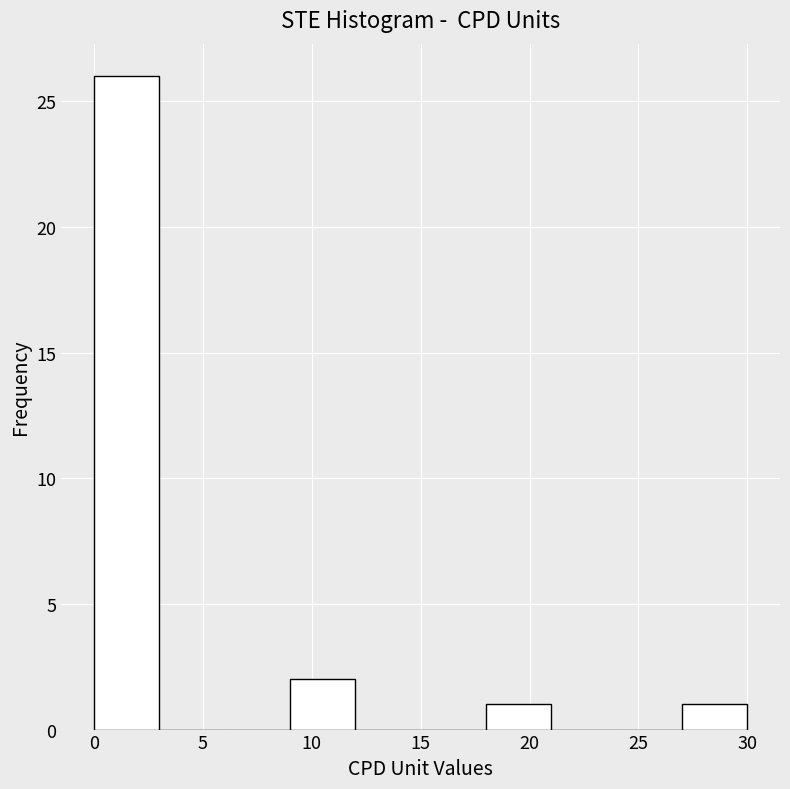

Reading left to right, transcribe this chart: for each bar, give the range it covers on the x-axis and its height. The values are not printed on the chart, so give them approximately, as read against the axis.

0 to 3: 26
3 to 6: 0
6 to 9: 0
9 to 12: 2
12 to 15: 0
15 to 18: 0
18 to 21: 1
21 to 24: 0
24 to 27: 0
27 to 30: 1